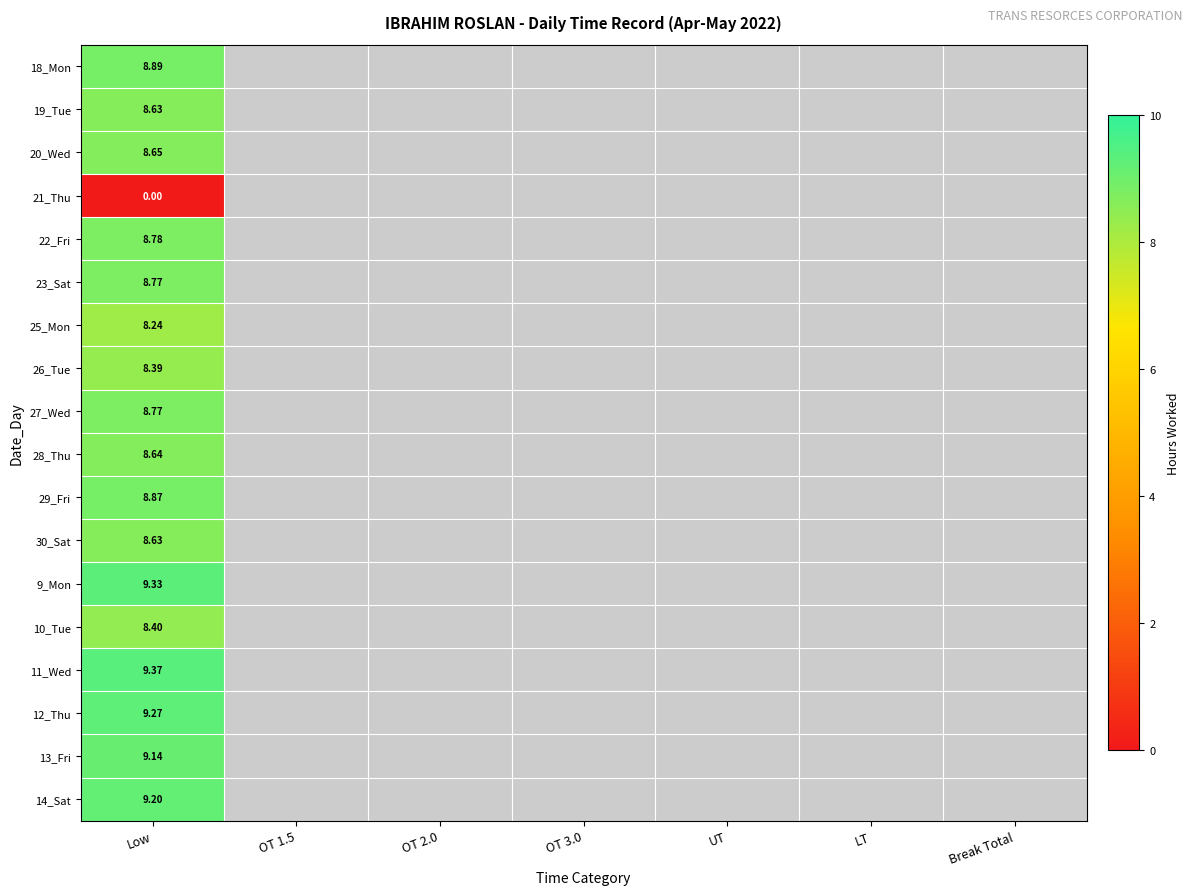

At which category is the sum across all series the highest?

Low